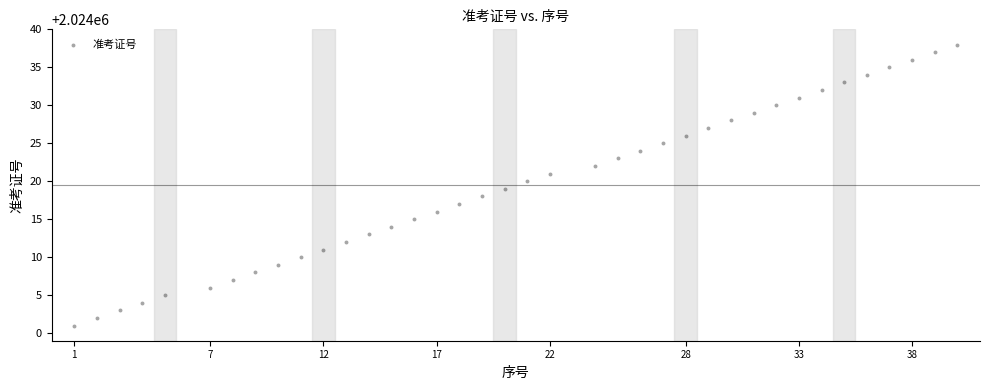

What is the range of X values (max minus min)?

39